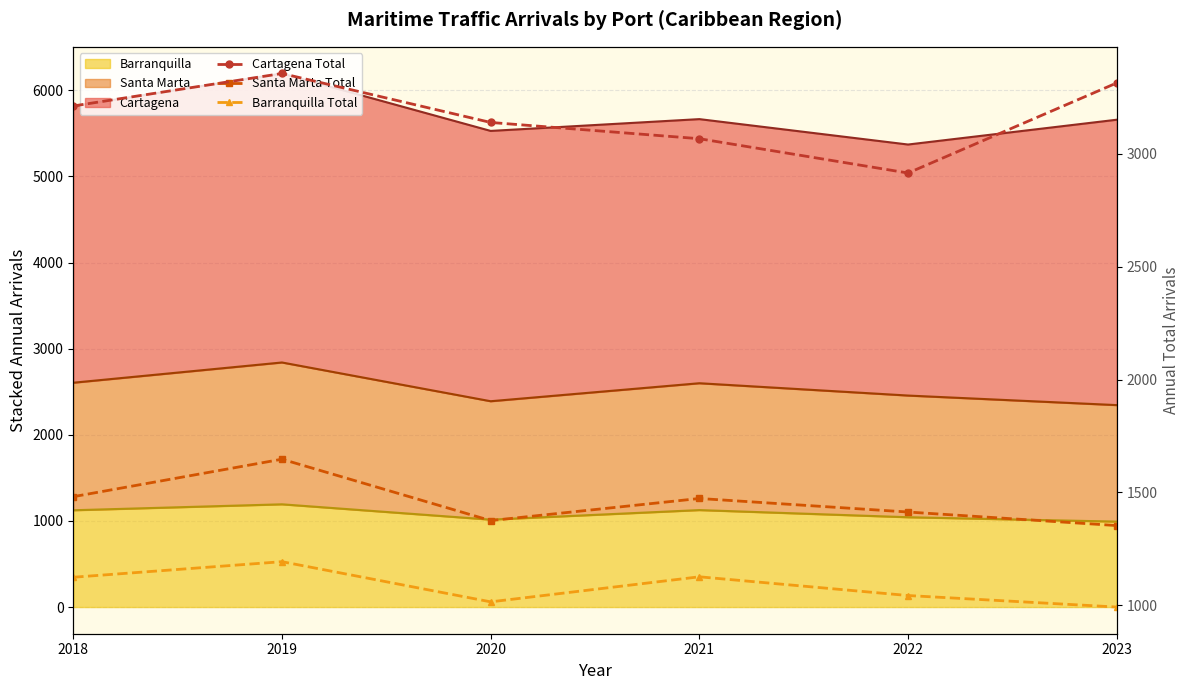

Which label corresponds to the smallest value in the chart?

2023